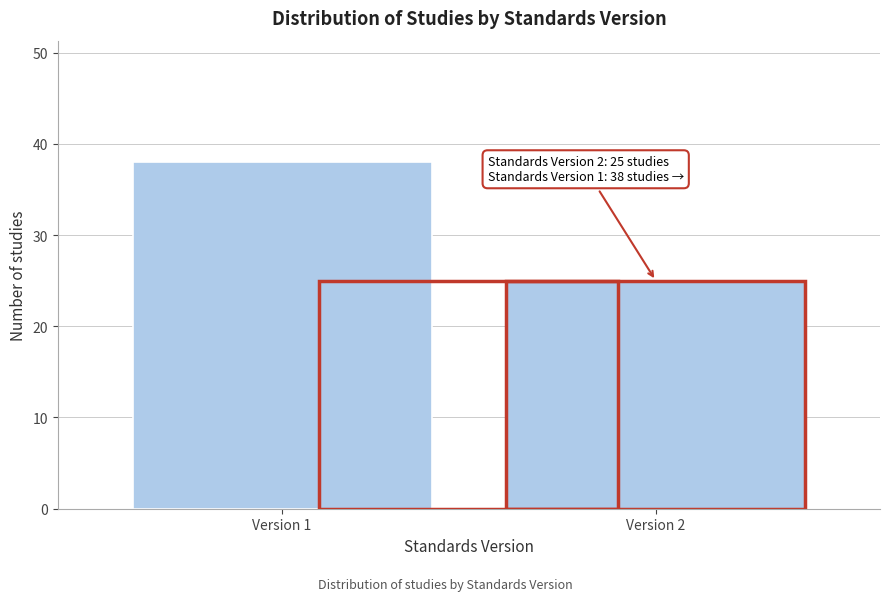

Reading left to right, list all the values displayed in this chart.

38	25